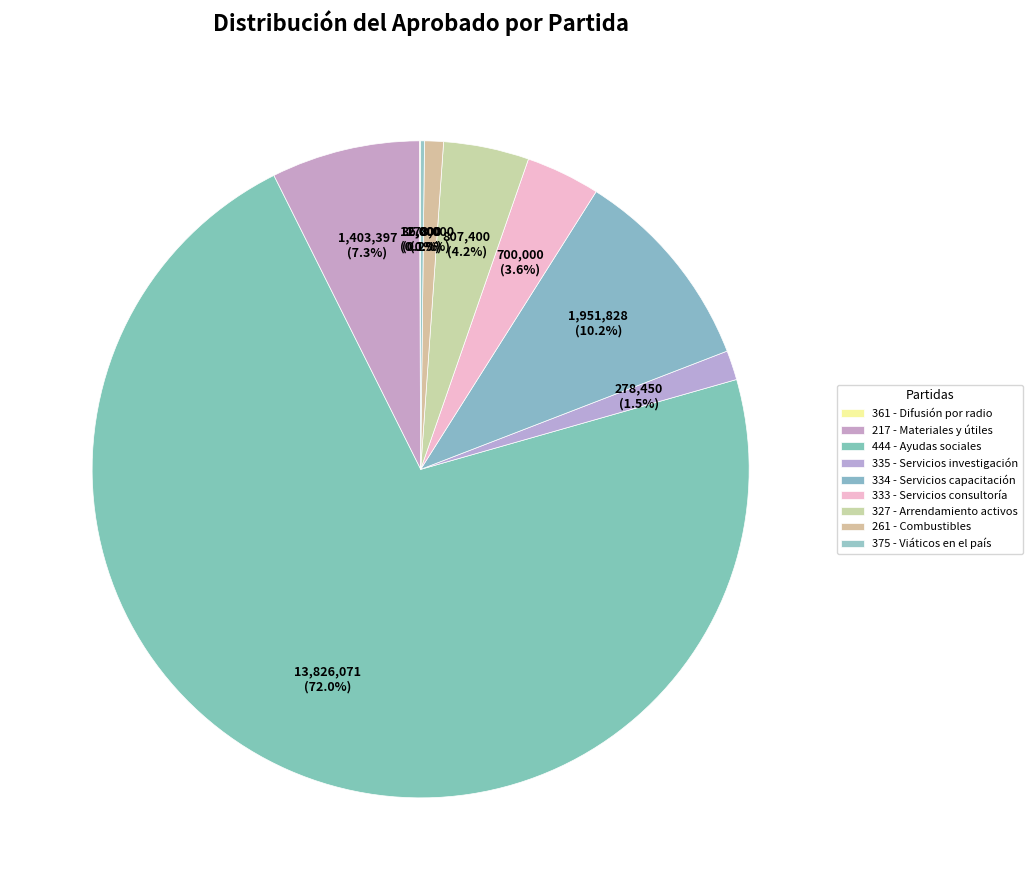

Is it true that 334 - Servicios capacitación is 18% of the pie?

False